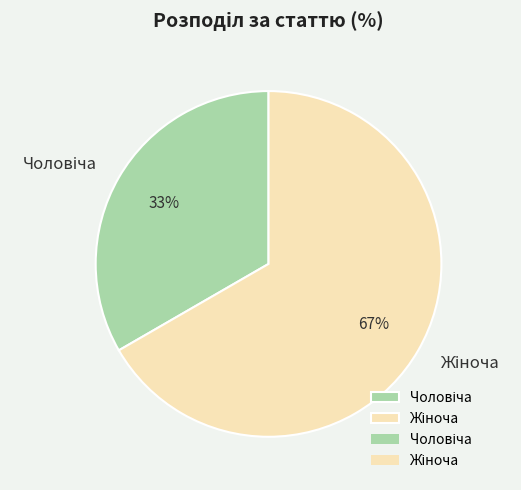

To the nearest percent, what is the average slice percentage?

50%